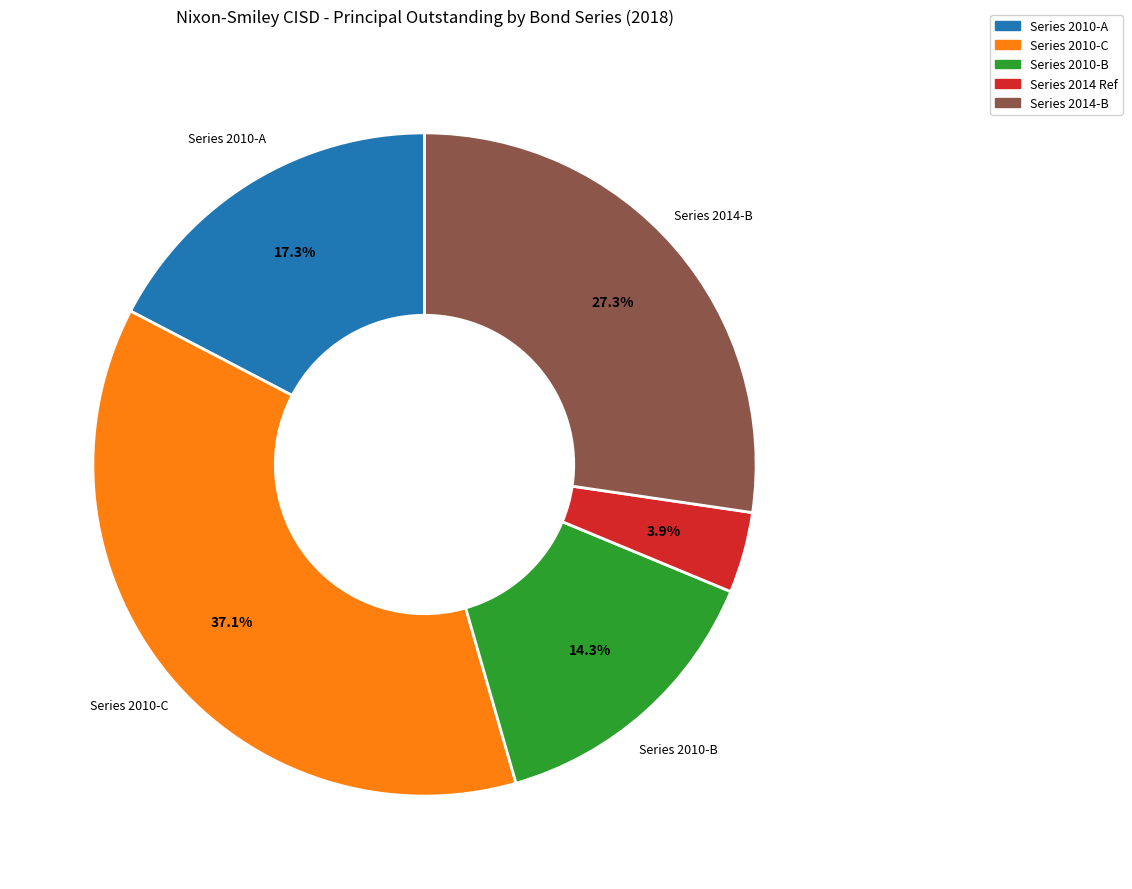

Is the sum of Series 2010-B and Series 2014 Ref greater than half?

No